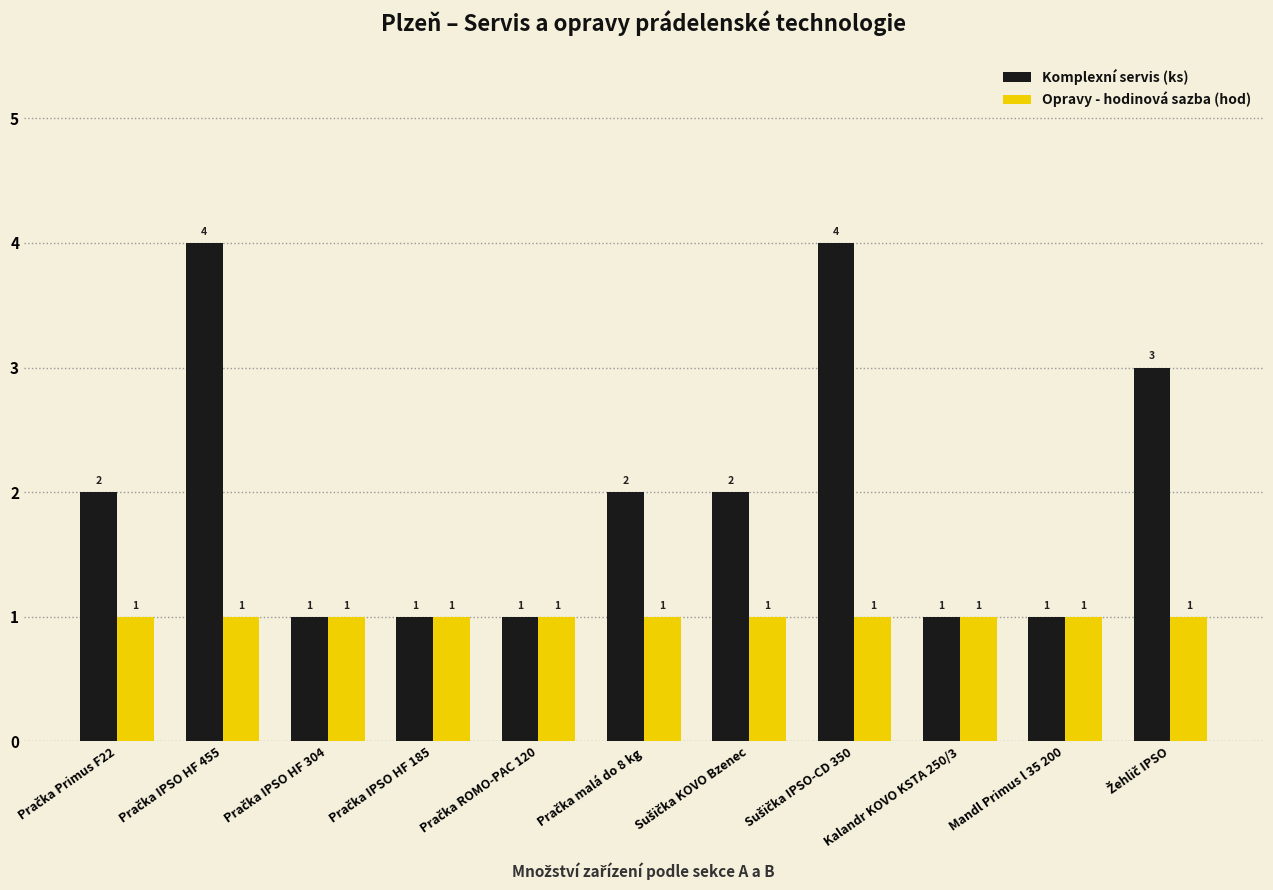

Count the Komplexní servis (ks) values in the range 1 to 3.

9